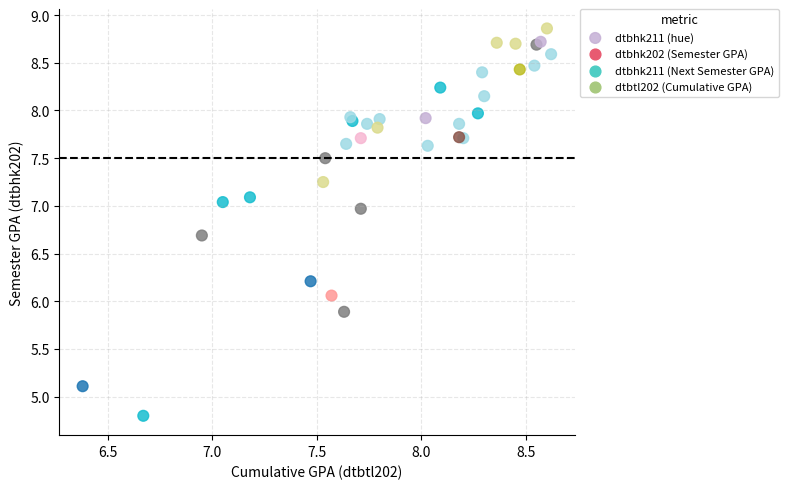

What Y value in the scatter plot is closest to 6?

6.1